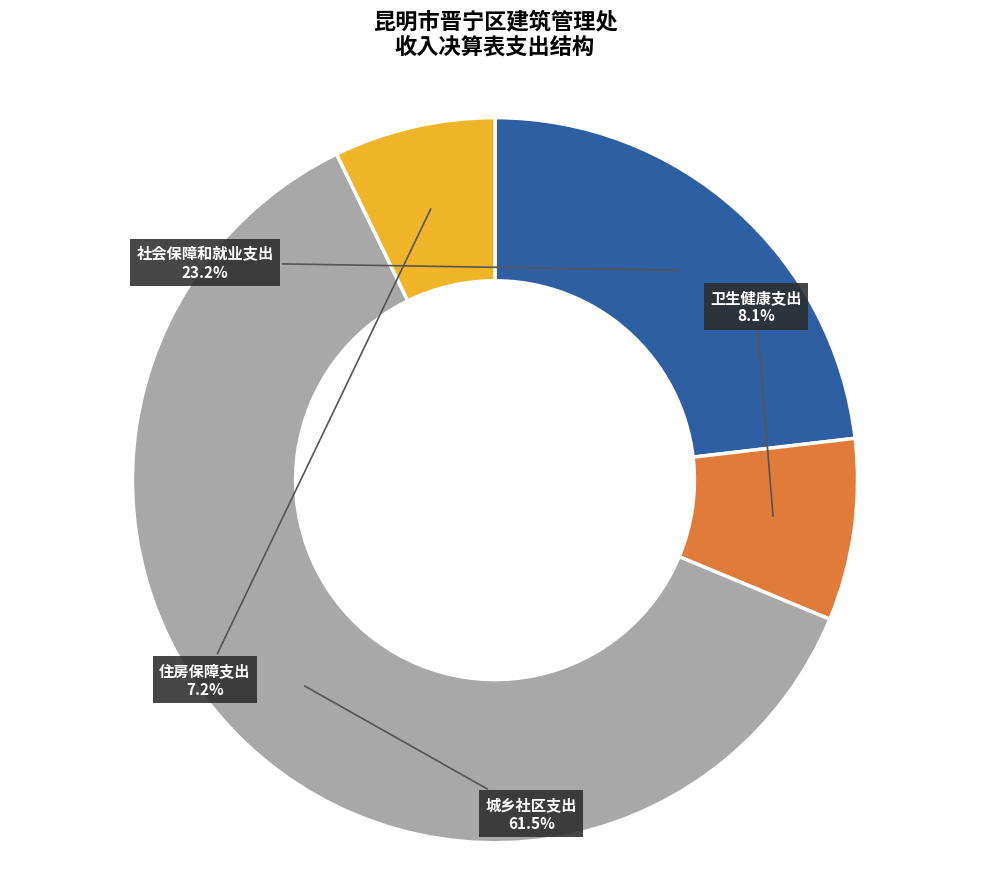

Which slice represents more than half of the pie?

城乡社区支出